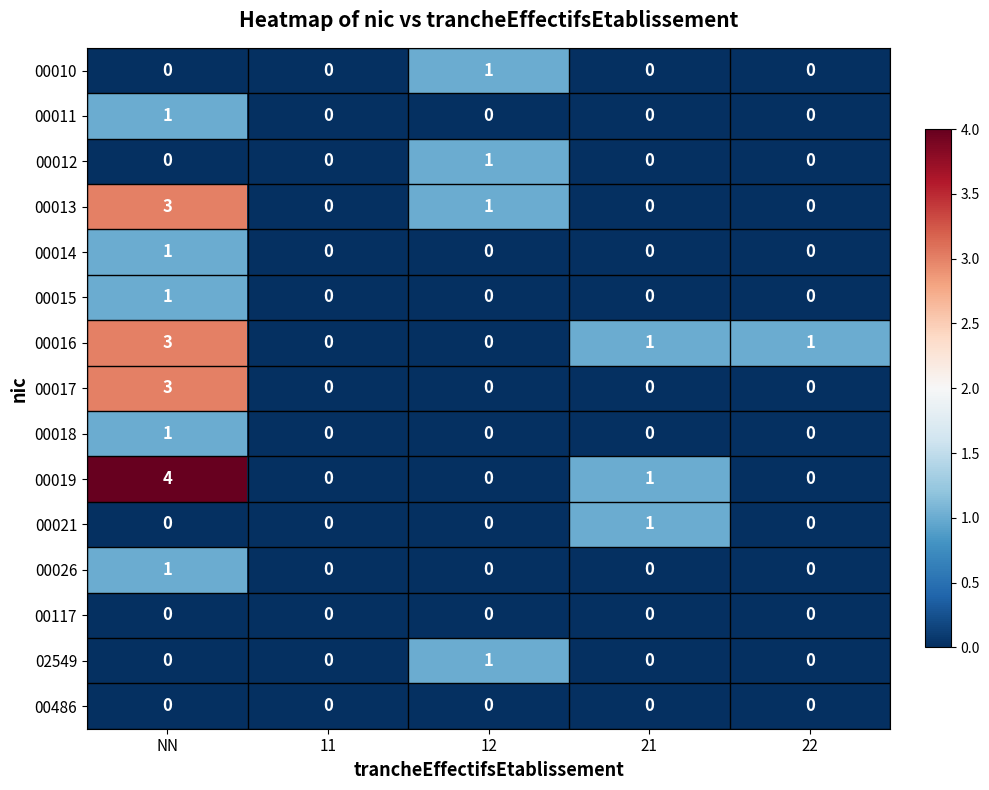

The 00010 series shows 2 at 12. True or false?

False